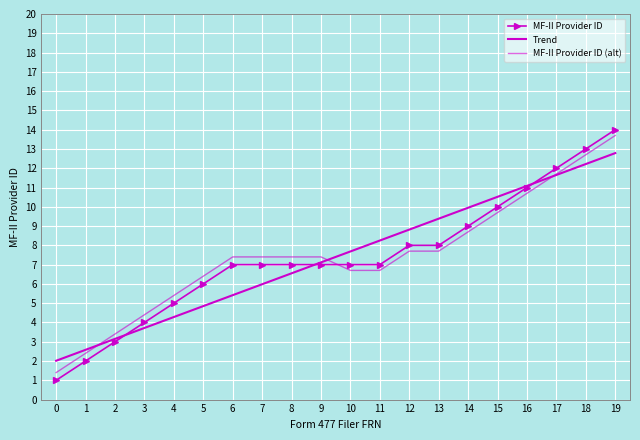

What is the greatest value displayed?

14.0